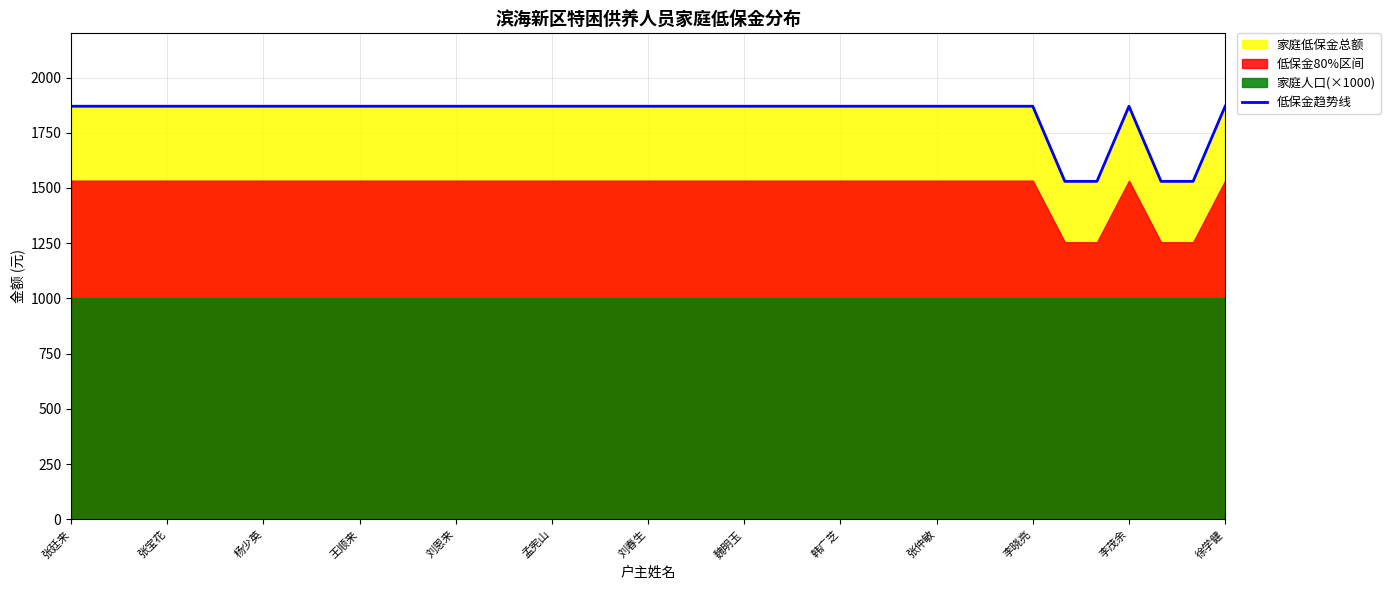

How many interior local peaks (higher than both neighbors) does the data have?

1